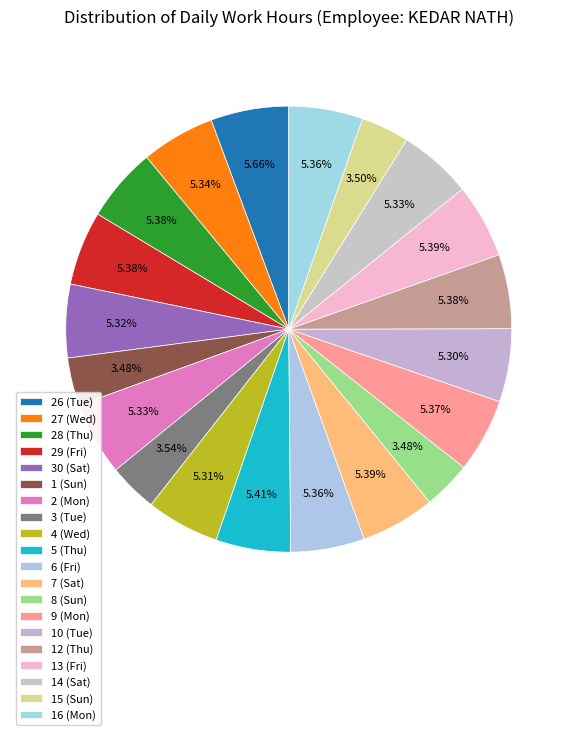

Count the number of slices in the pie.

20